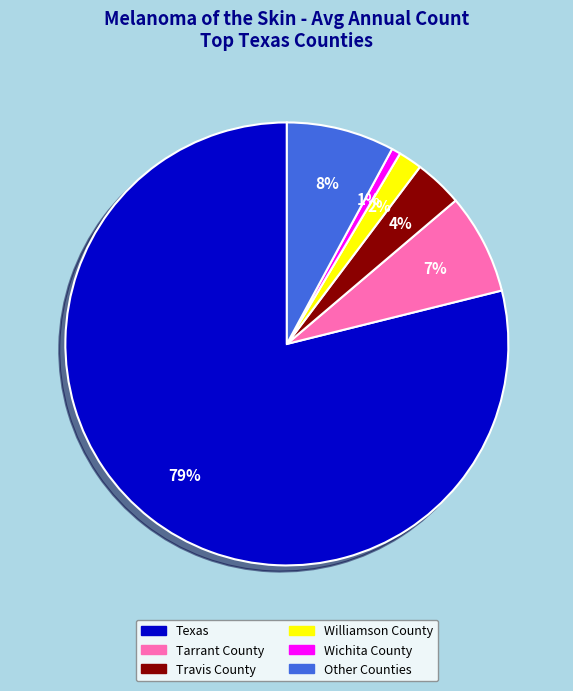

Is there a majority slice in this chart?

Yes